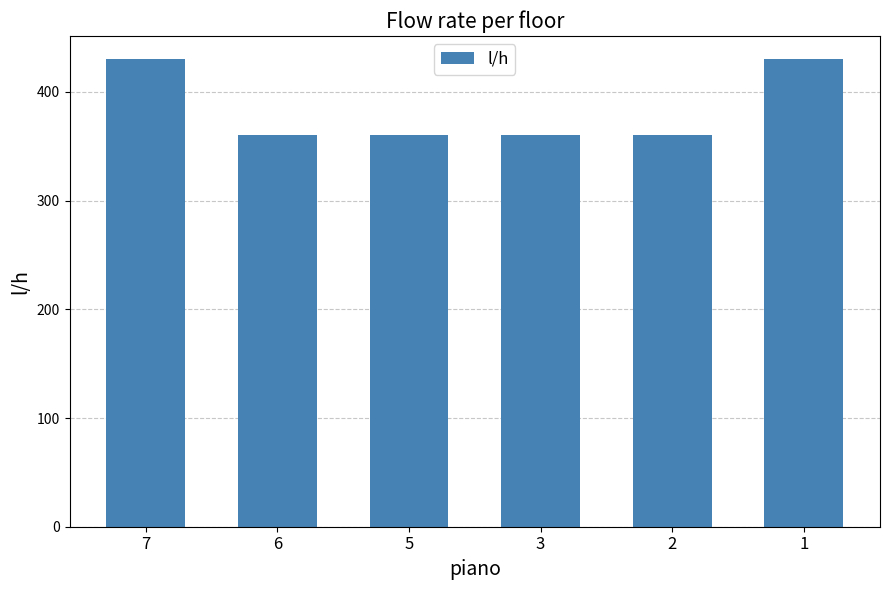

The chart shows a value of 360 at 5. True or false?

True